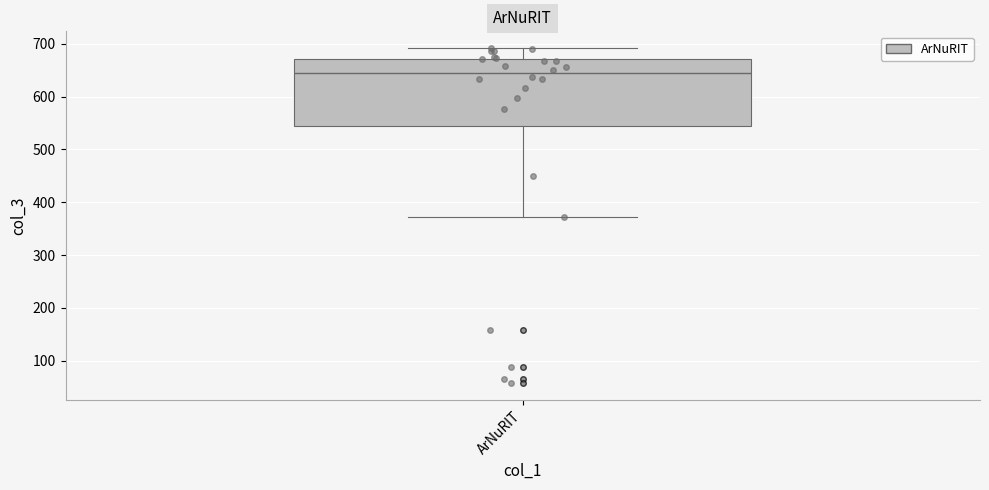

Transcribe this box plot: give where the median line is, the range the box spans, and where the two whiskers end, as read against the y-axis. The values are not printed on the chart, so give them approximately, as read against the axis.

median 640, box 540 to 670, whiskers 370 to 690